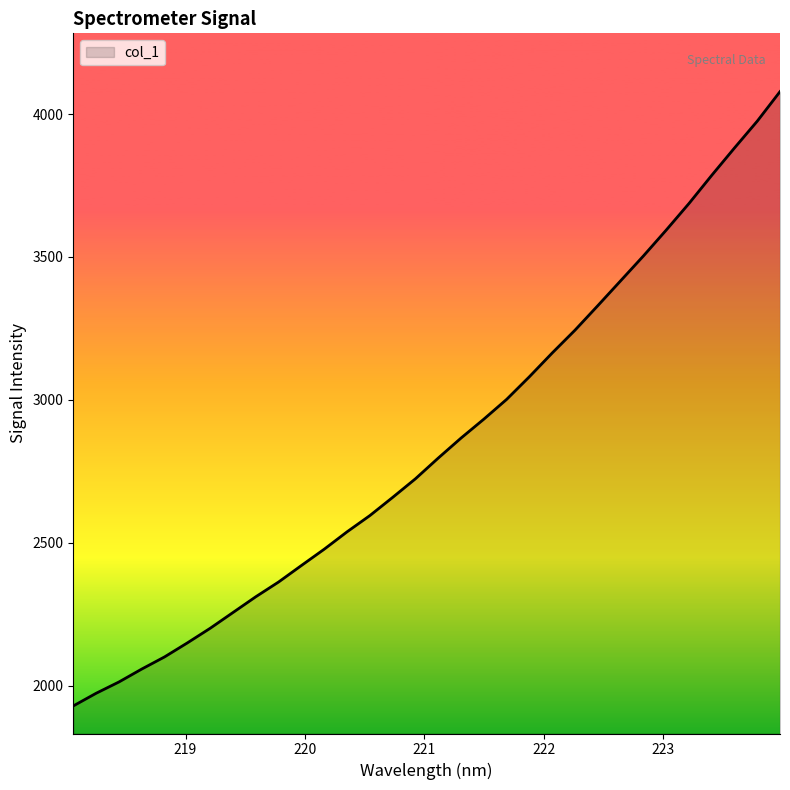

Does the chart display data point markers on the line(s)?

No